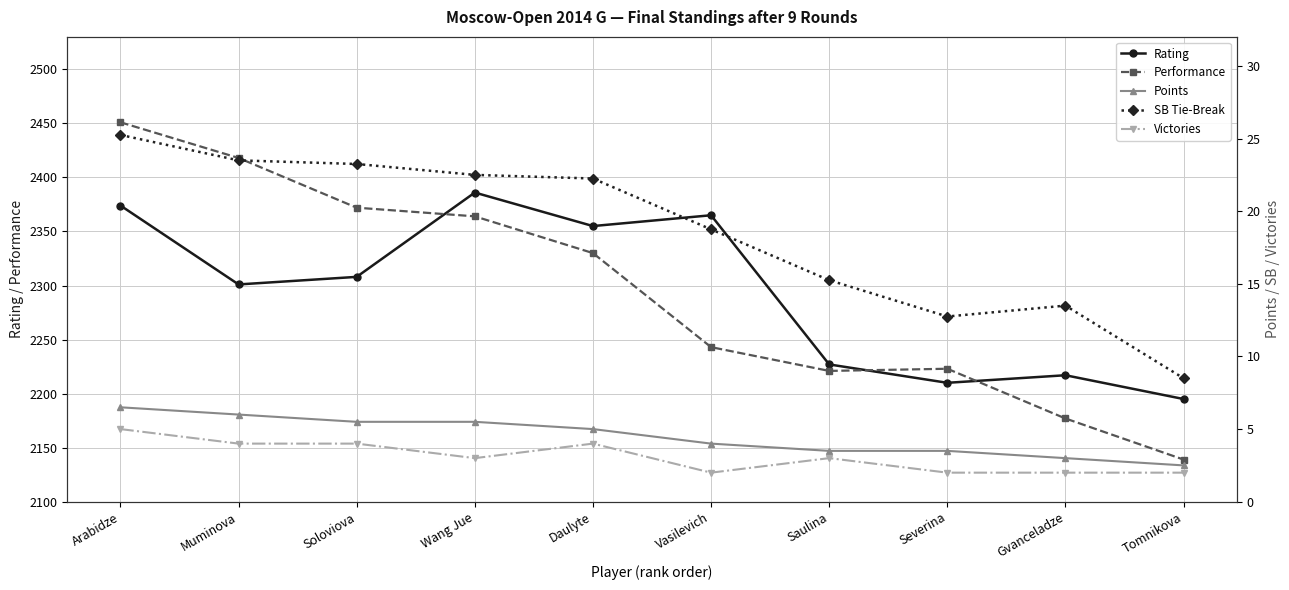

True or false: Performance has more than 2 interior local peaks.

False